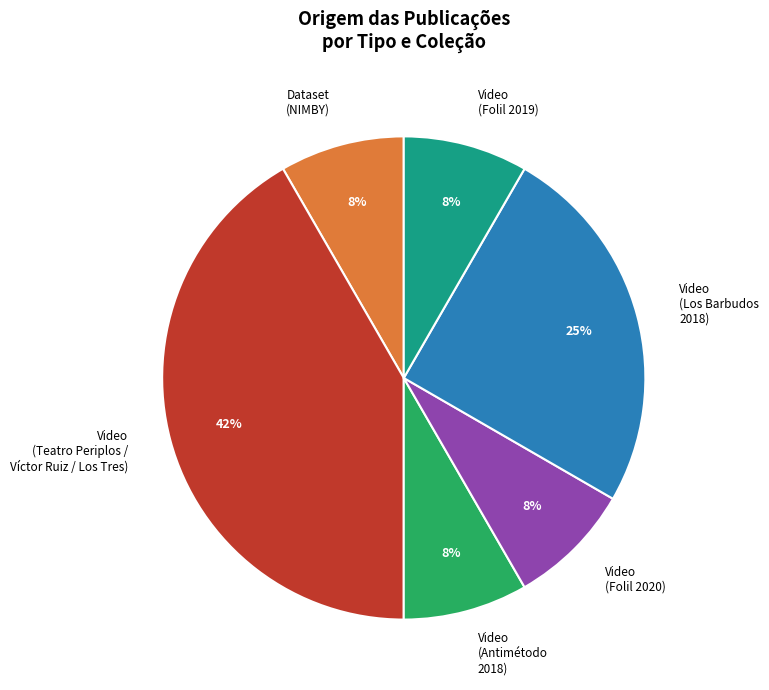

To the nearest percent, what is the average slice percentage?

17%